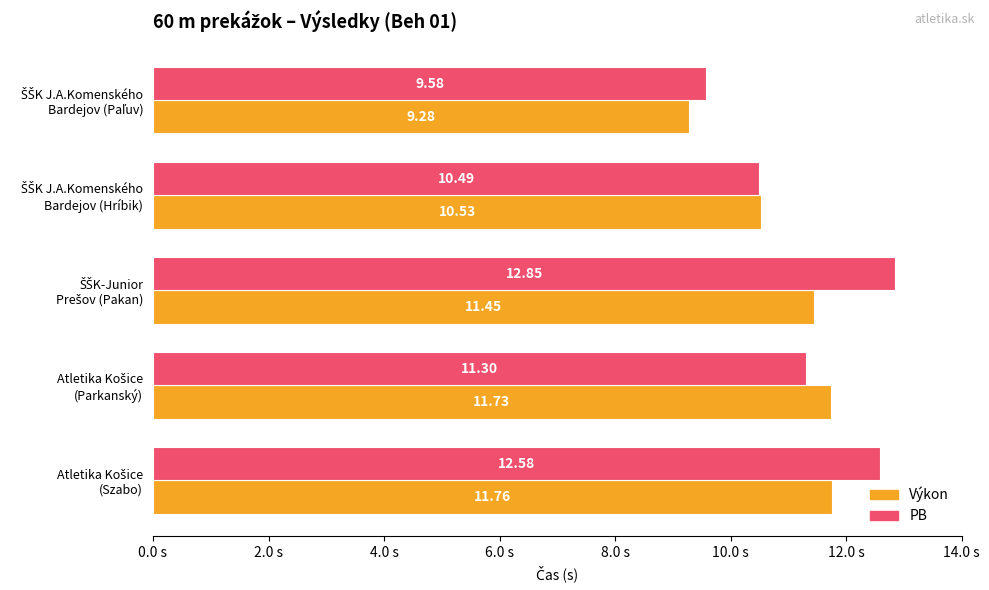

What are all the series names shown in the legend?

Výkon, PB